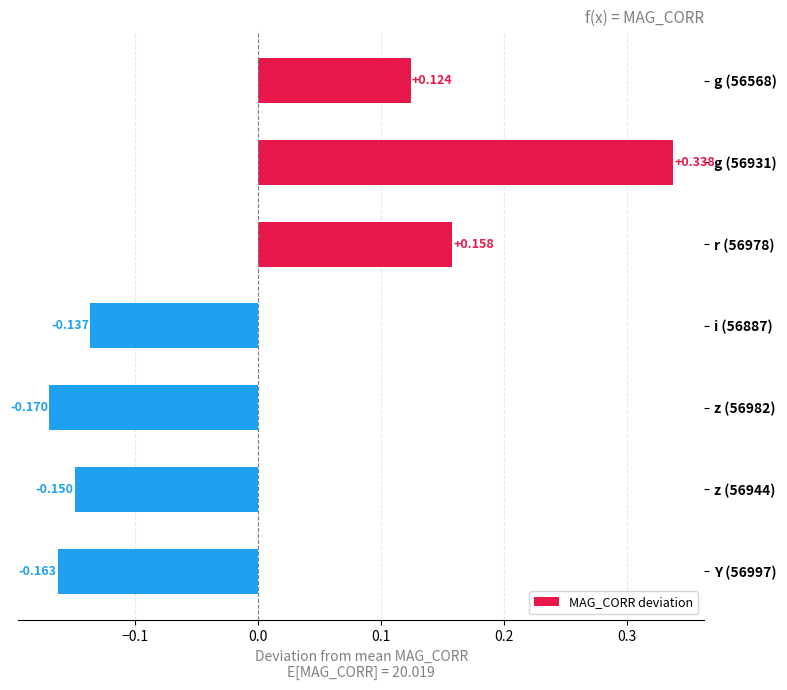

How many values are between 0 and 1?

3